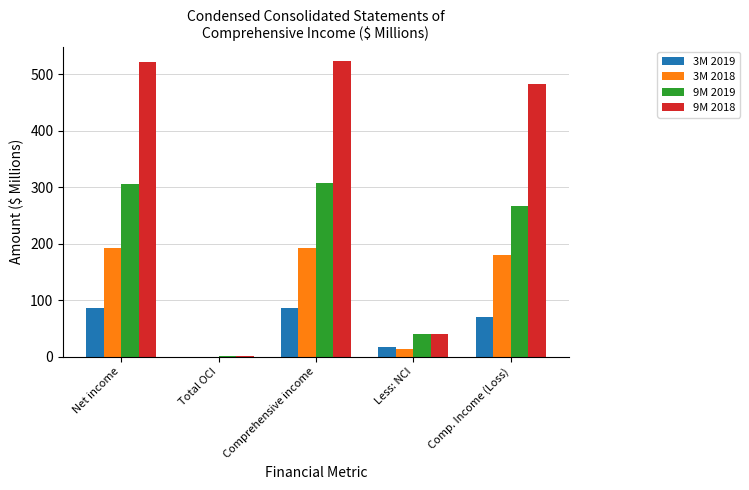

Which series has the largest range (max minus min)?

9M 2018